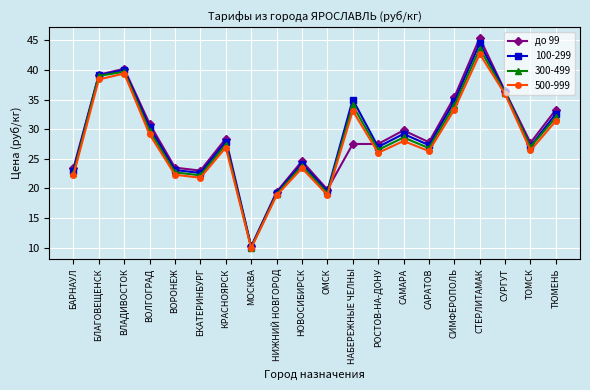

Which series changed the most between ОМСК and РОСТОВ-НА-ДОНУ?

до 99